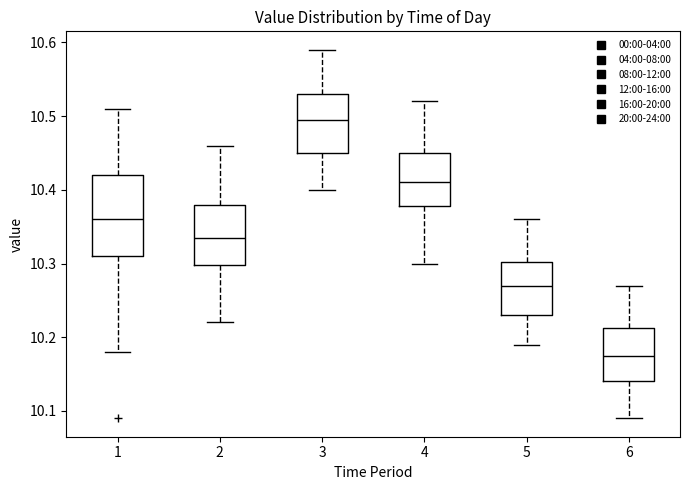

Which box has the lowest median line?

6